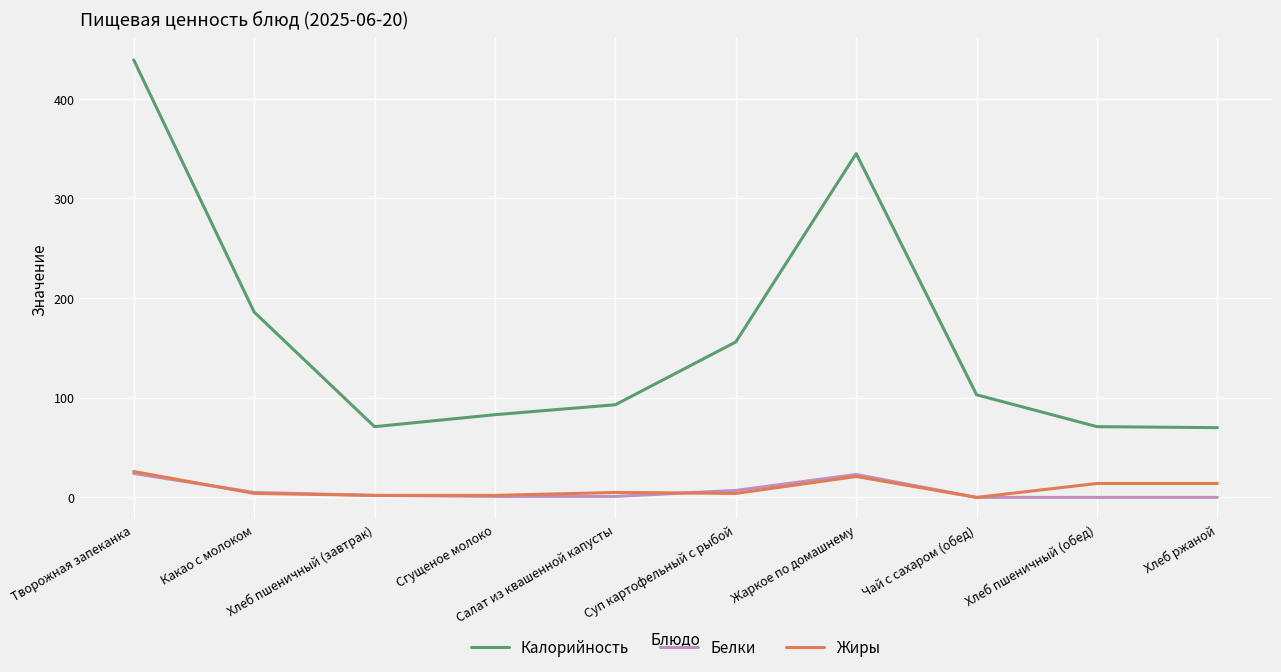

How many values in the Белки series are below 2?

5